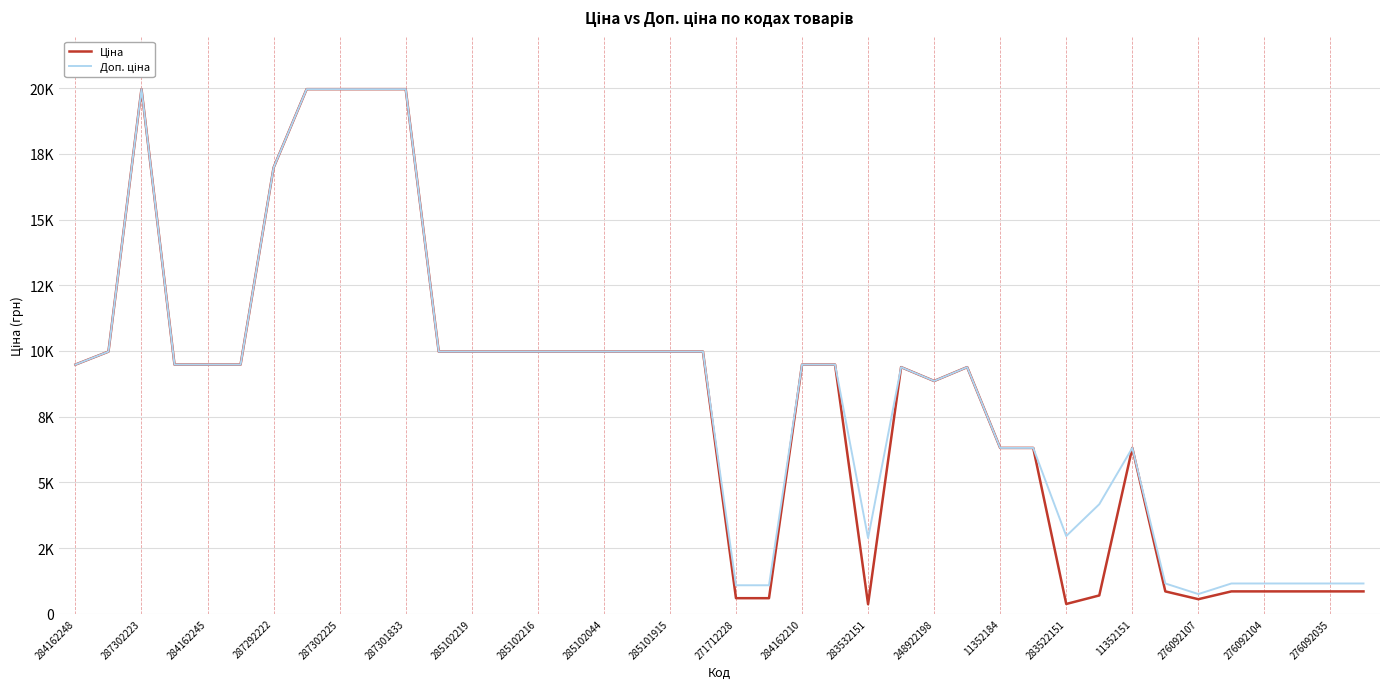

Is this an area chart (filled region under the line)?

No